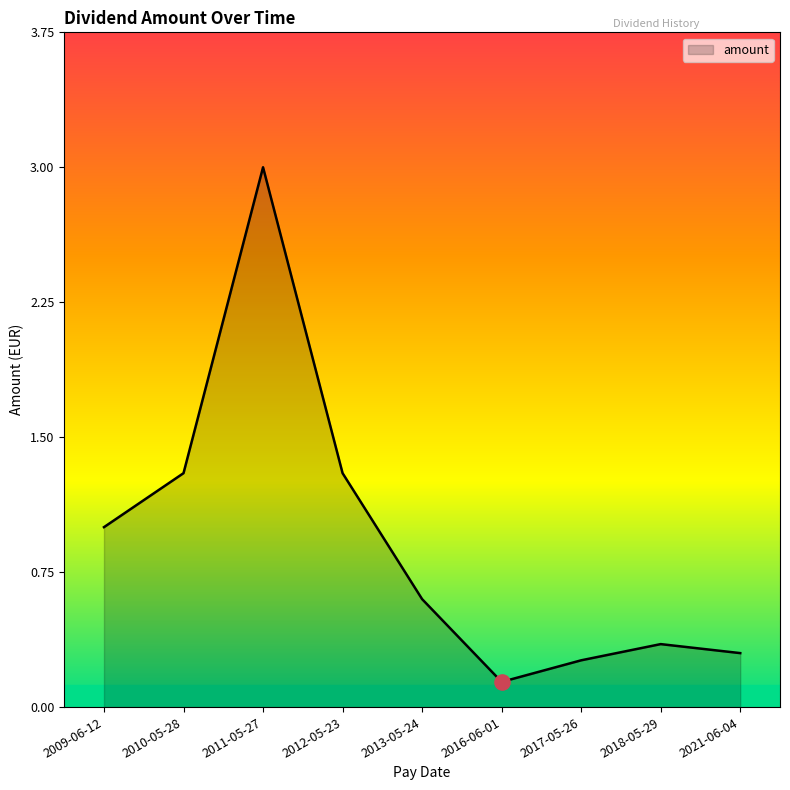

Which has a higher value, 2013-05-24 or 2011-05-27?

2011-05-27